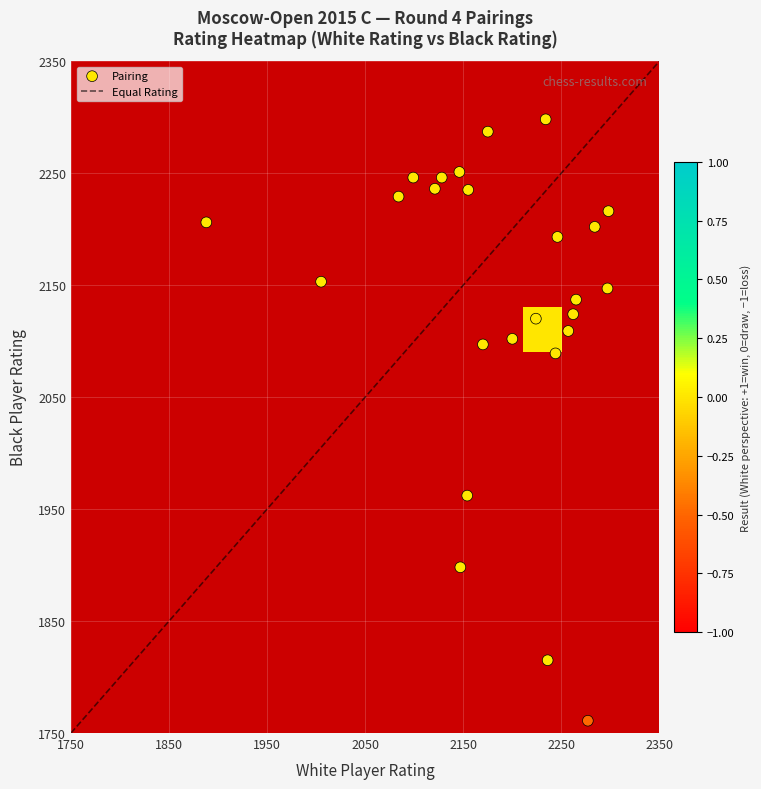

Reading left to right, list all the values displayed in this chart.

2216	2298	2287	2202	2193	2089	1815	2235	1761	2147	2137	2124	2109	2251	2246	2246	2236	2229	2120	2206	2102	2097	1962	2153	1898